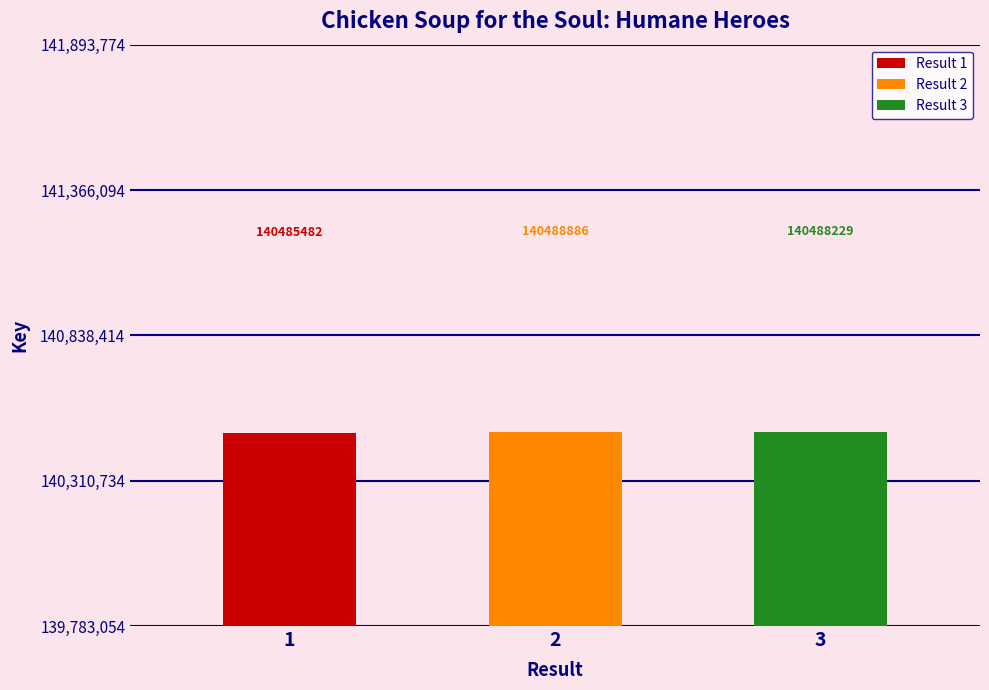

Rank the categories by value from highest to lowest.

2, 3, 1